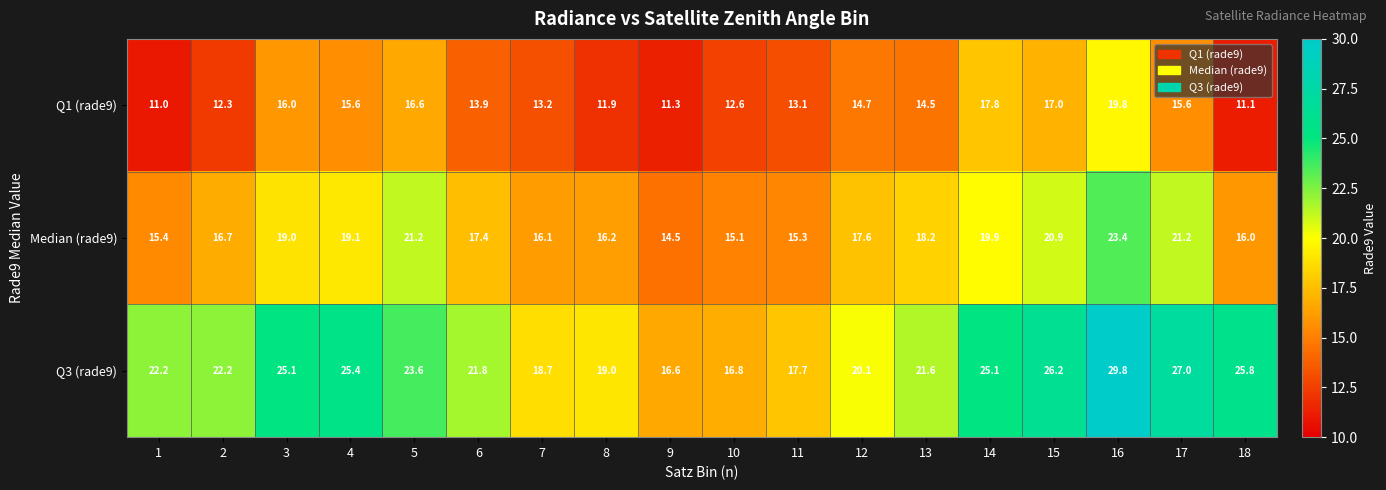

What is the approximate value of Median (rade9) at 14?

19.9